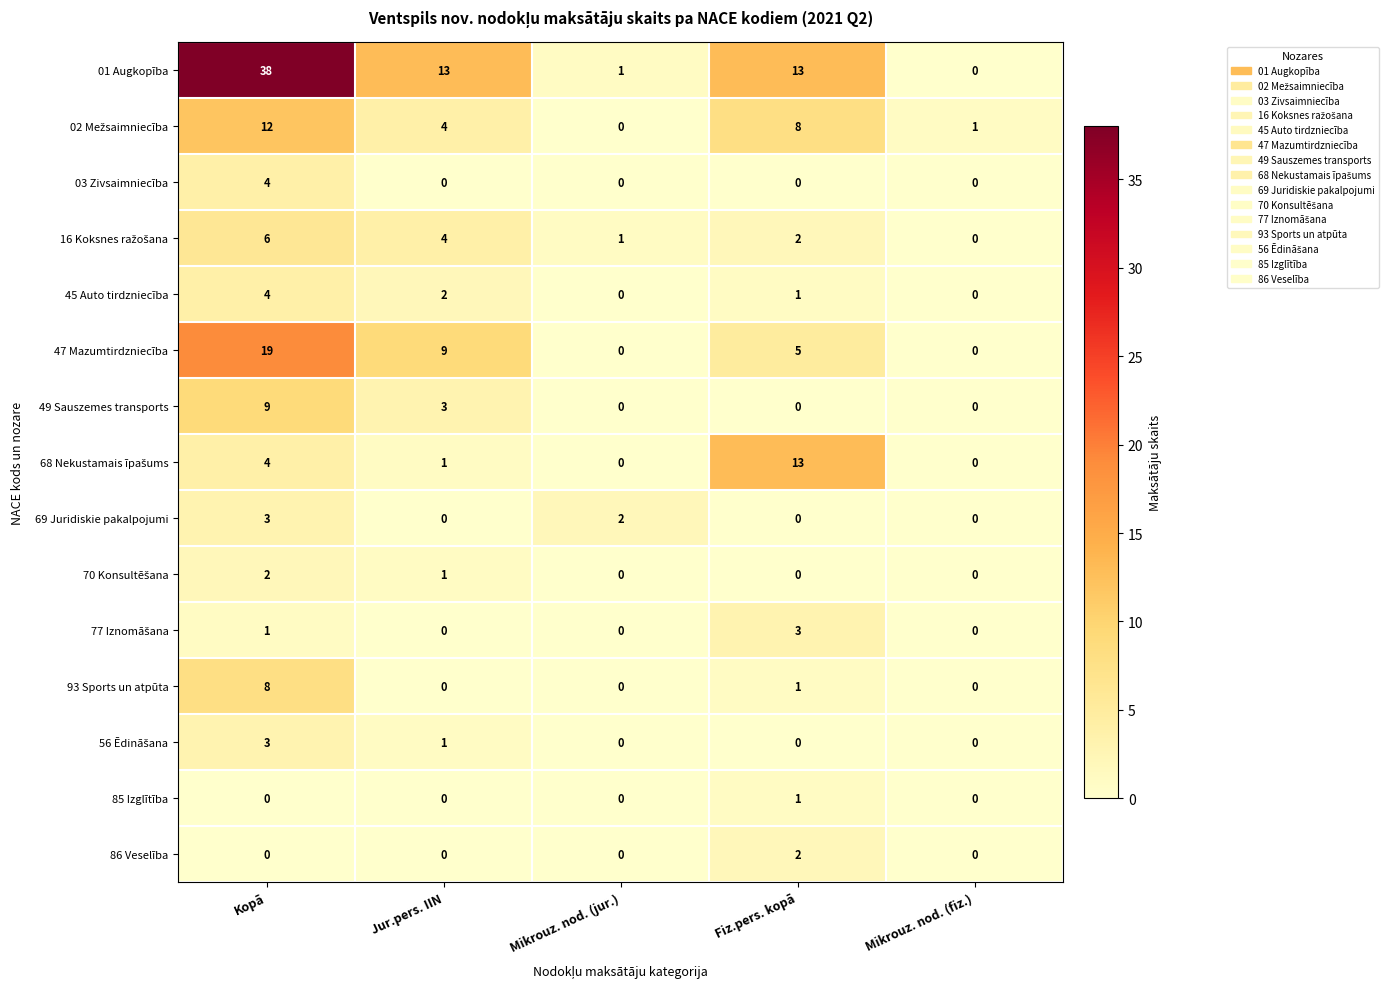

What is the sum of the 01 Augkopība values at Kopā and Fiz.pers. kopā?

51